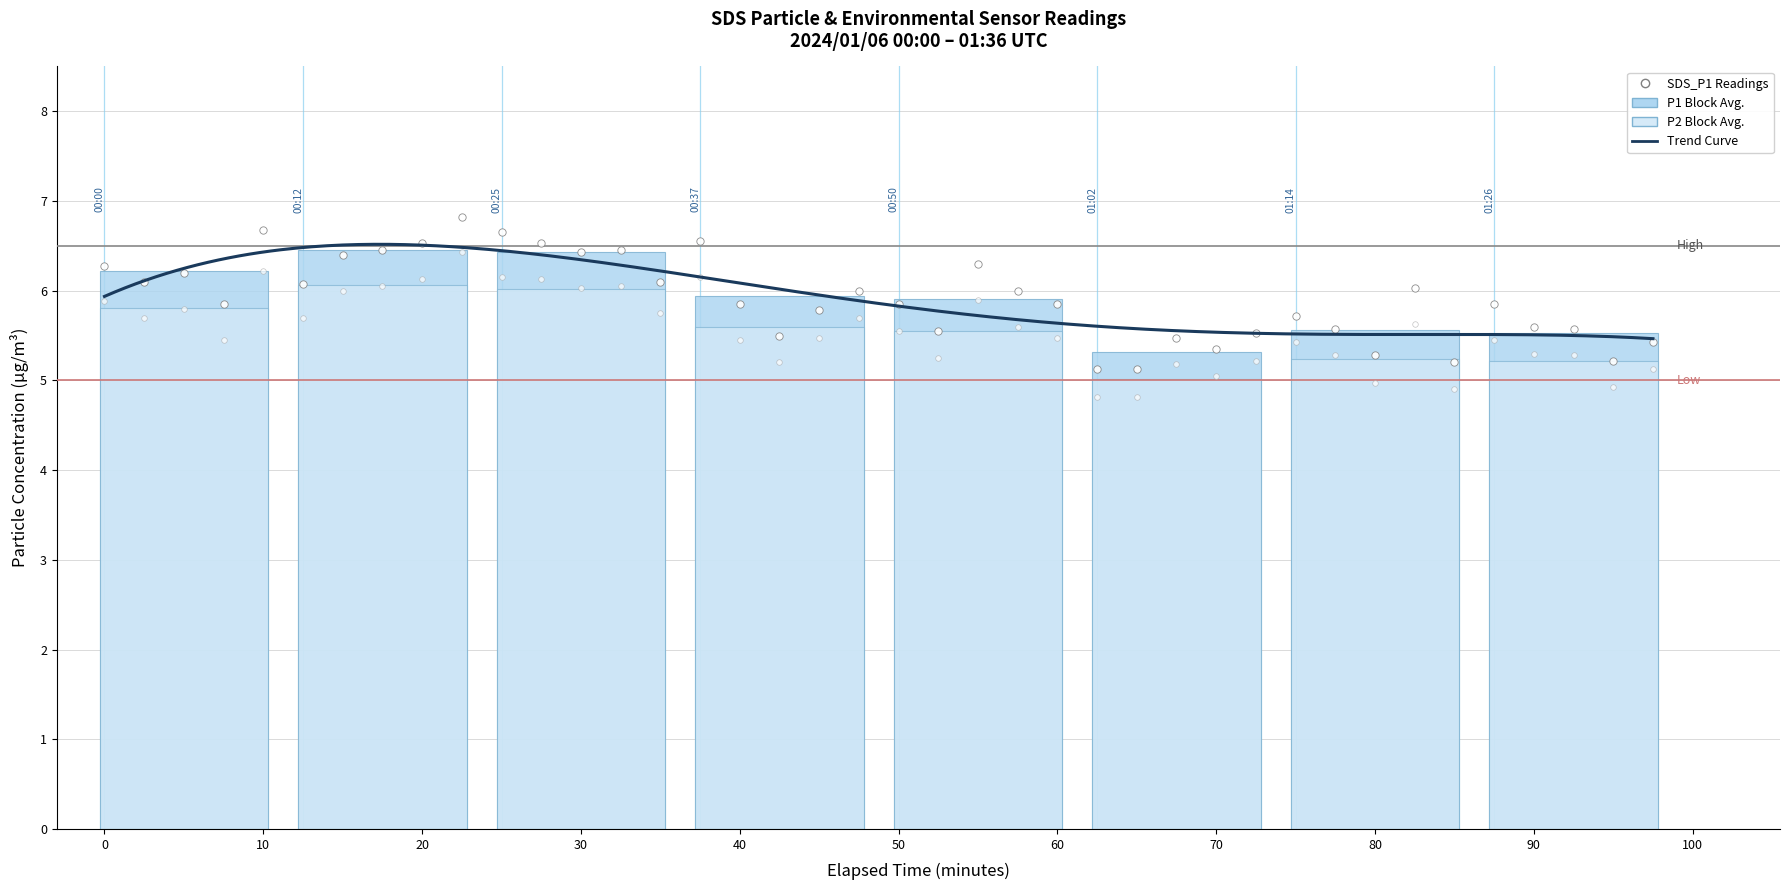

Is the value of SDS_P2 at 01:26 greater than the value of SDS_P1 at 00:37?

No